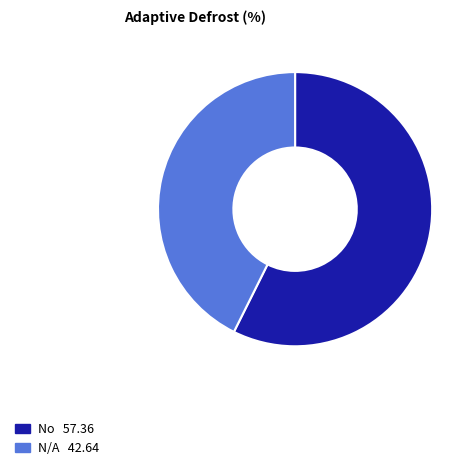

Do N/A and No together represent more than half of the pie?

Yes